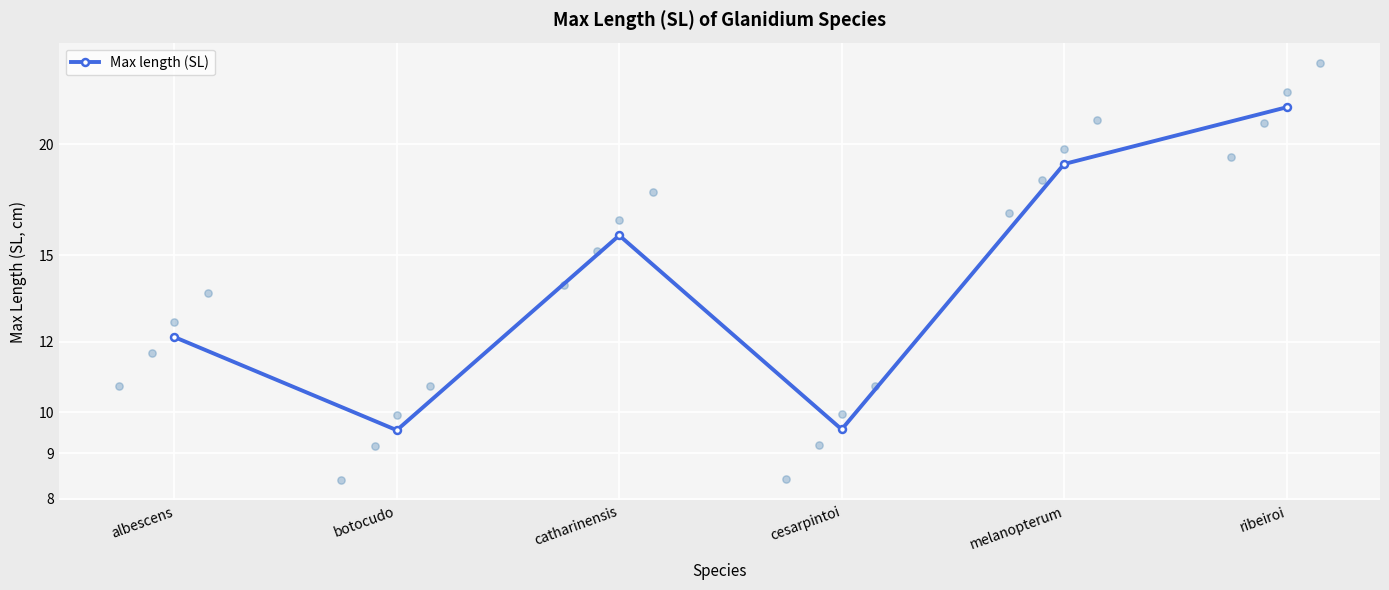

Approximately how many times larger is the value at albescens compared to catharinensis?

0.8